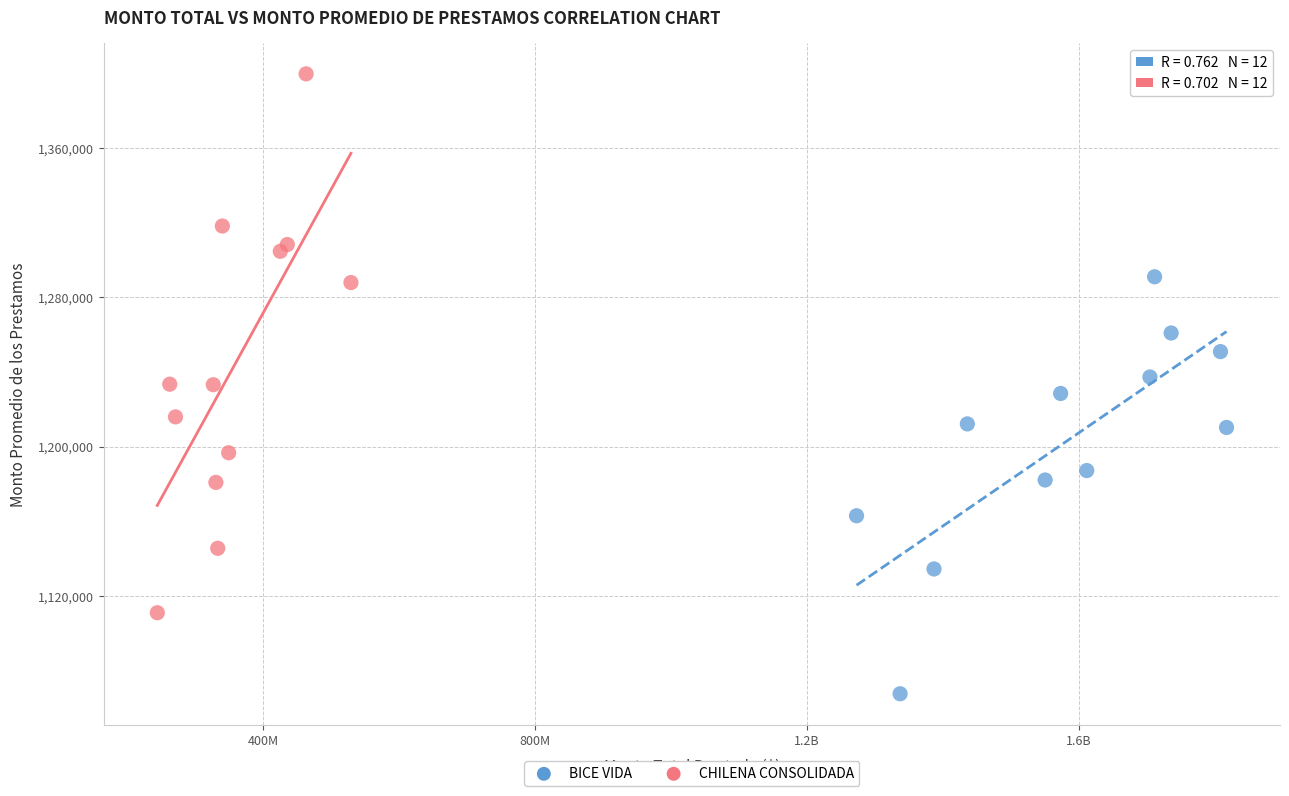

Which series has the widest spread of Y values?

CHILENA CONSOLIDADA